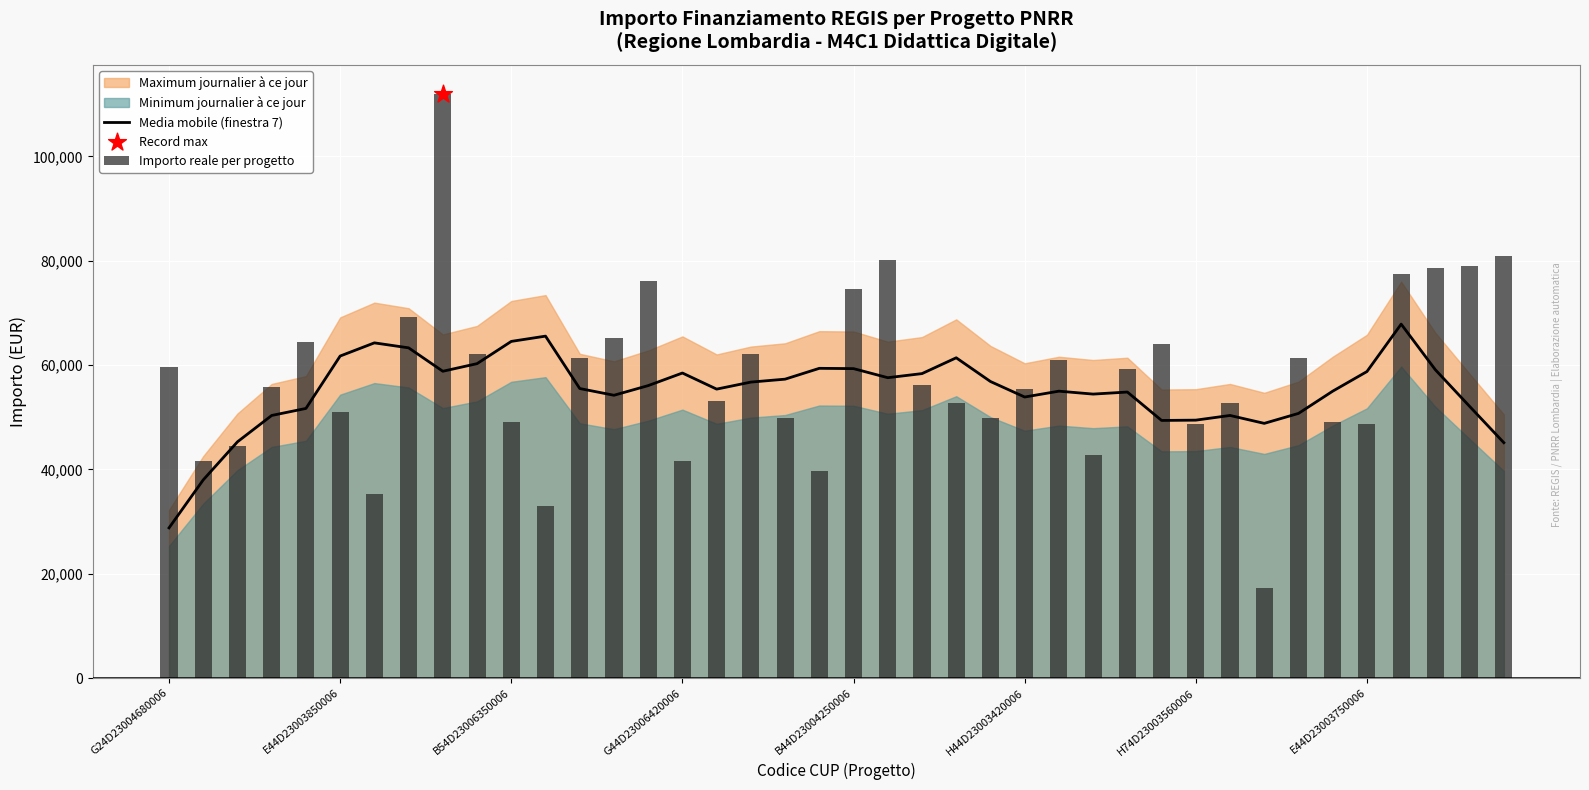

At which category is the sum across all series the highest?

8